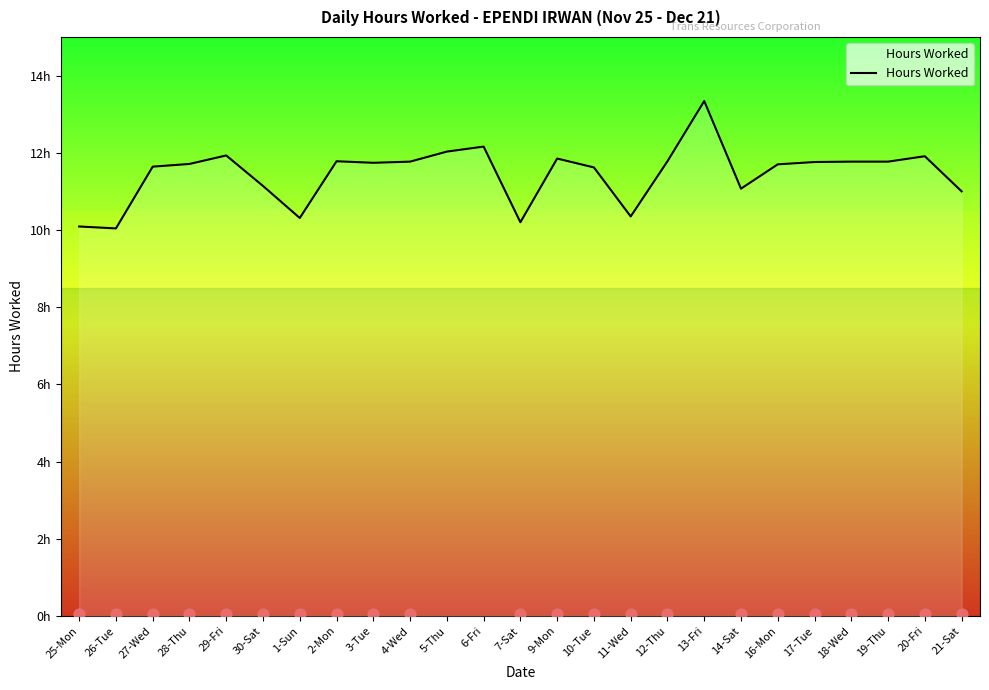

Which has a higher value, 7-Sat or 2-Mon?

2-Mon